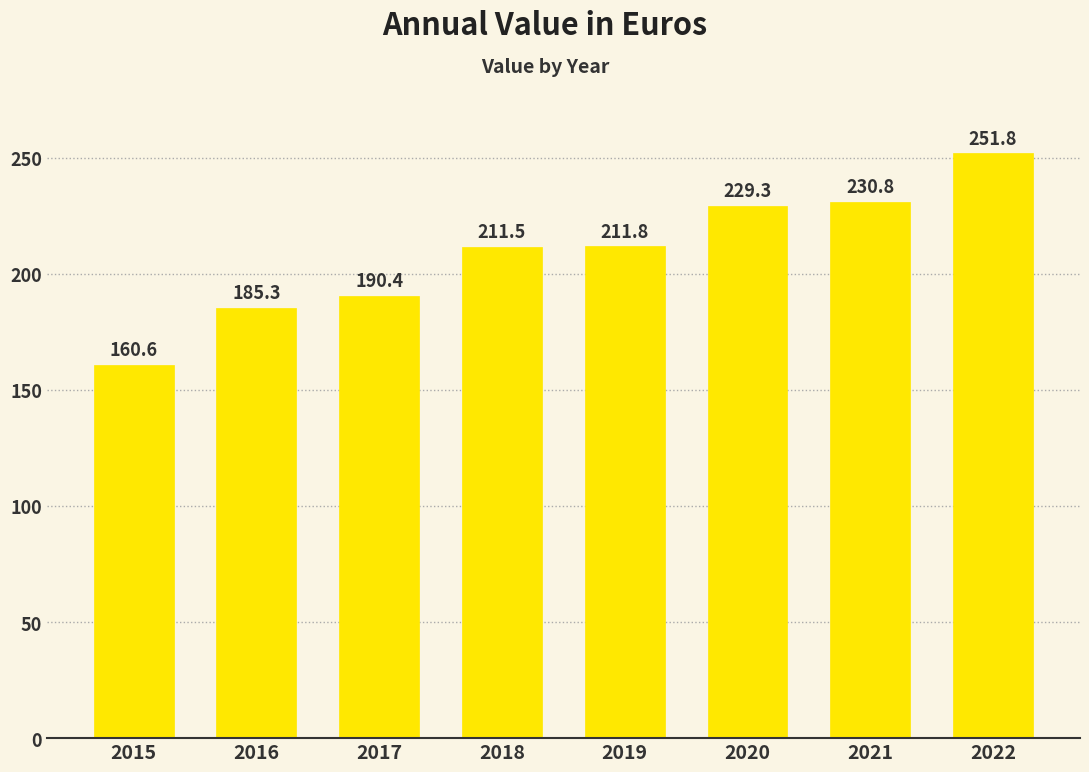

What is the difference between the values at 2020 and 2022?

22.5